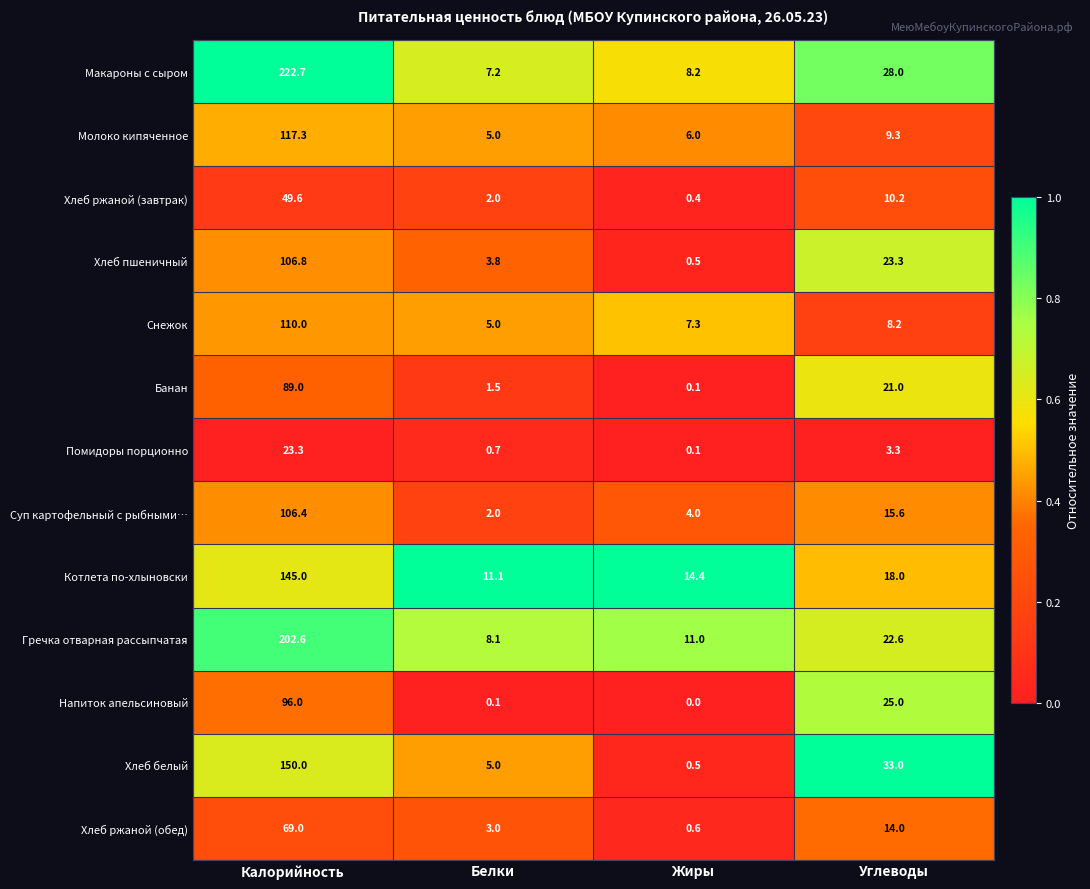

Which series changed the most between Белки and Жиры?

Хлеб белый